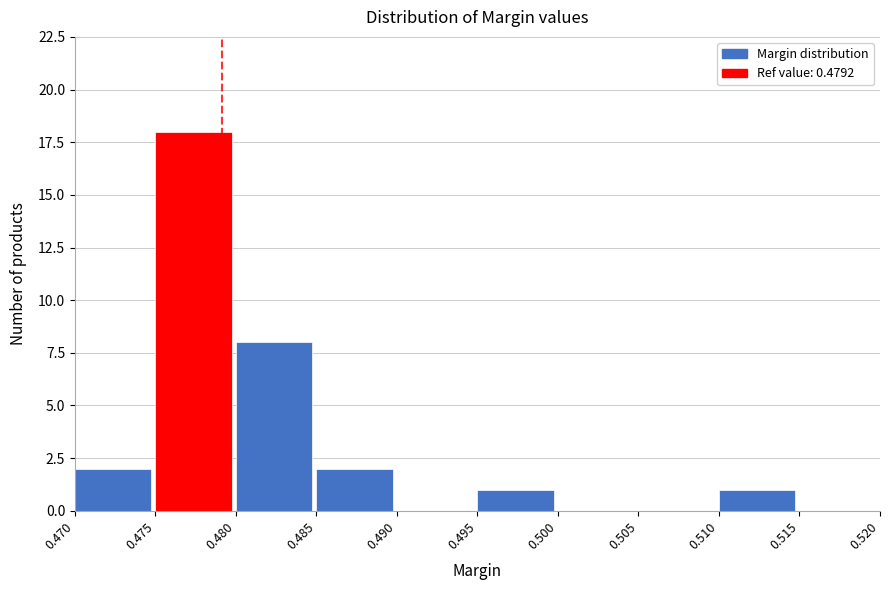

How tall is the bar that spans 0.495 to 0.500 on the x-axis? The values are not printed on the chart, so give them approximately, as read against the axis.

1